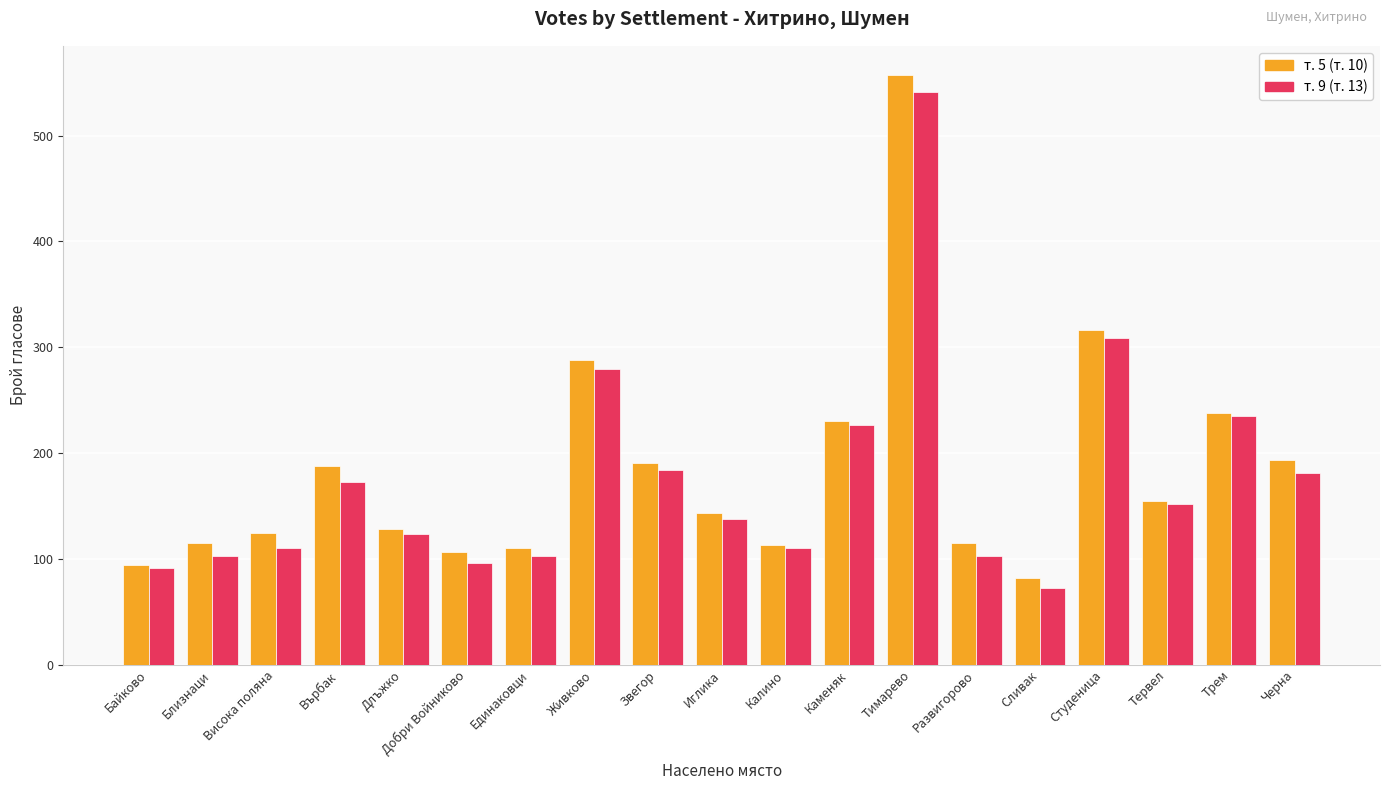

Which series has the widest spread of values?

т. 5 (т. 10)